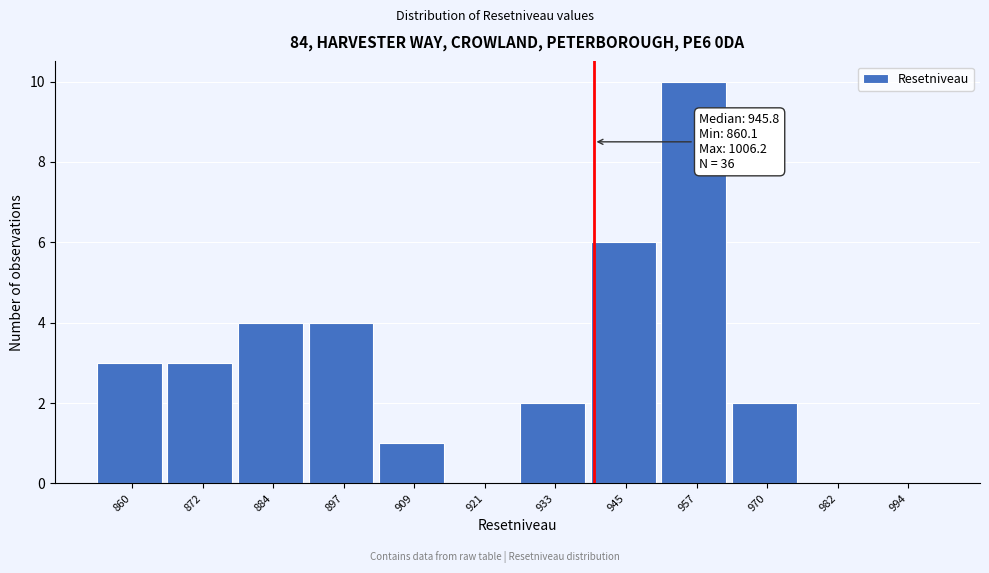

Reading right to left, what are all the values shown in this chart?

994=0	982=0	970=2	957=10	945=6	933=2	921=0	909=1	897=4	884=4	872=3	860=3